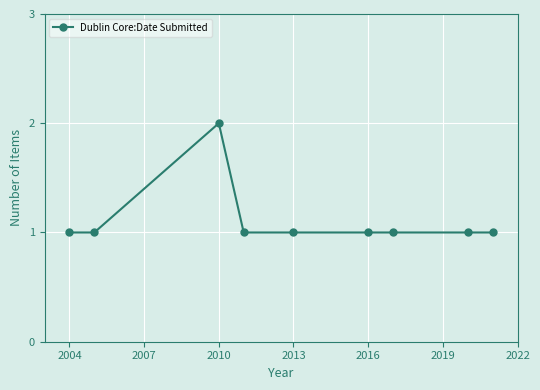

Reading right to left, list all the values displayed in this chart.

1	1	1	1	1	1	2	1	1